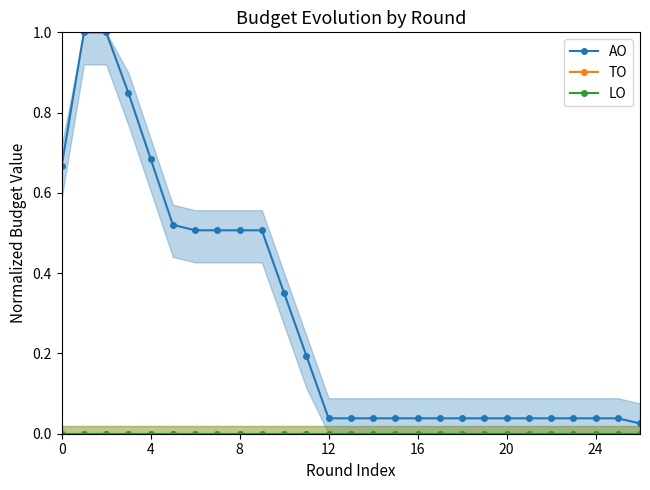

What is the sum of all AO values?

7.9